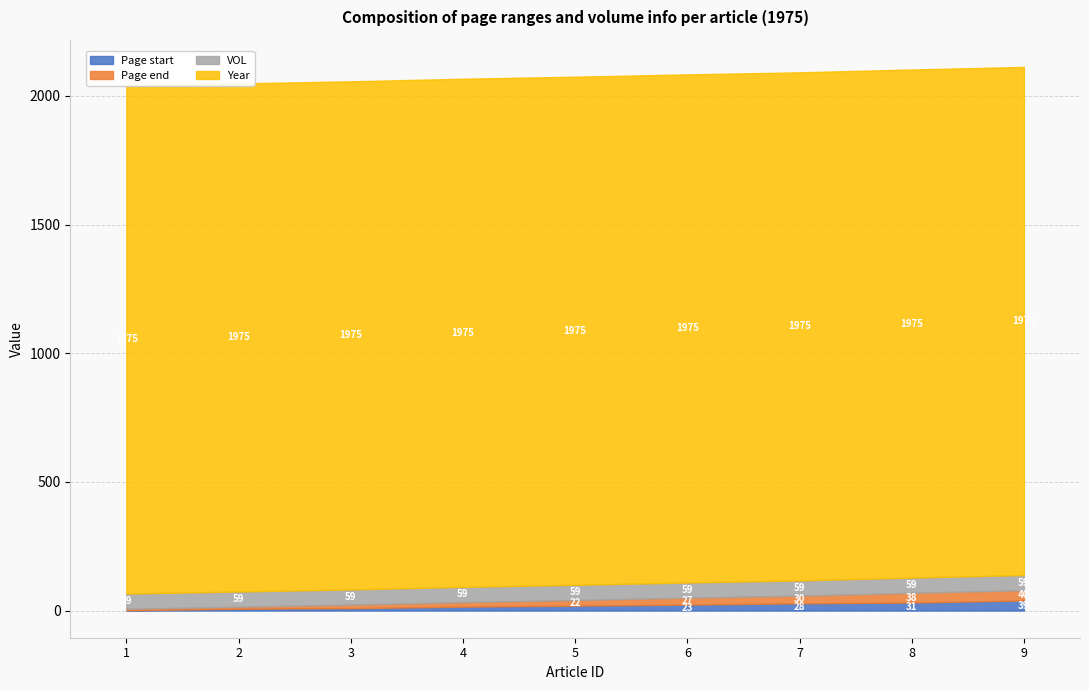

Reading left to right, list all the values displayed in this chart.

Page start: 1=1	2=7	3=9	4=15	5=19	6=23	7=28	8=31	9=39
Page end: 1=6	2=8	3=14	4=18	5=22	6=27	7=30	8=38	9=40
VOL: 1=59	2=59	3=59	4=59	5=59	6=59	7=59	8=59	9=59
Year: 1=1975	2=1975	3=1975	4=1975	5=1975	6=1975	7=1975	8=1975	9=1975